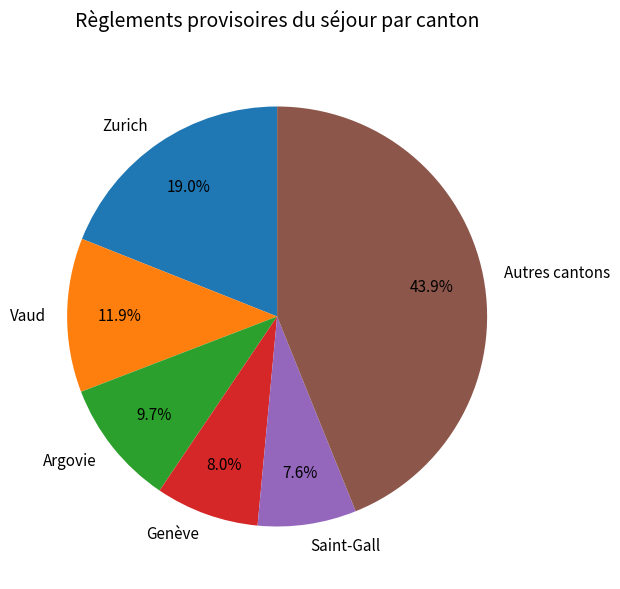

How many segments does this pie chart have?

6